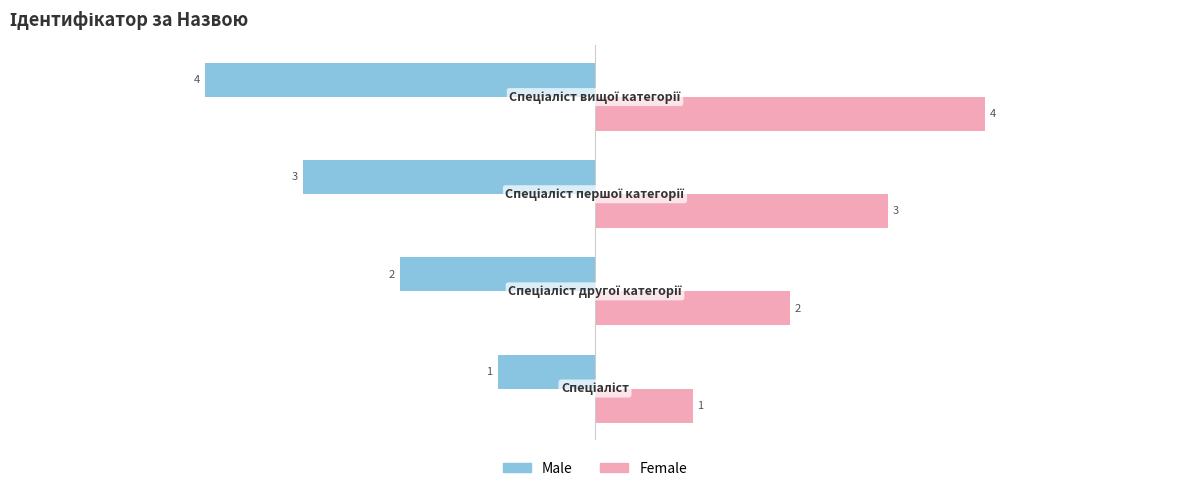

List the series in order of their peak value, lowest first.

Male, Female